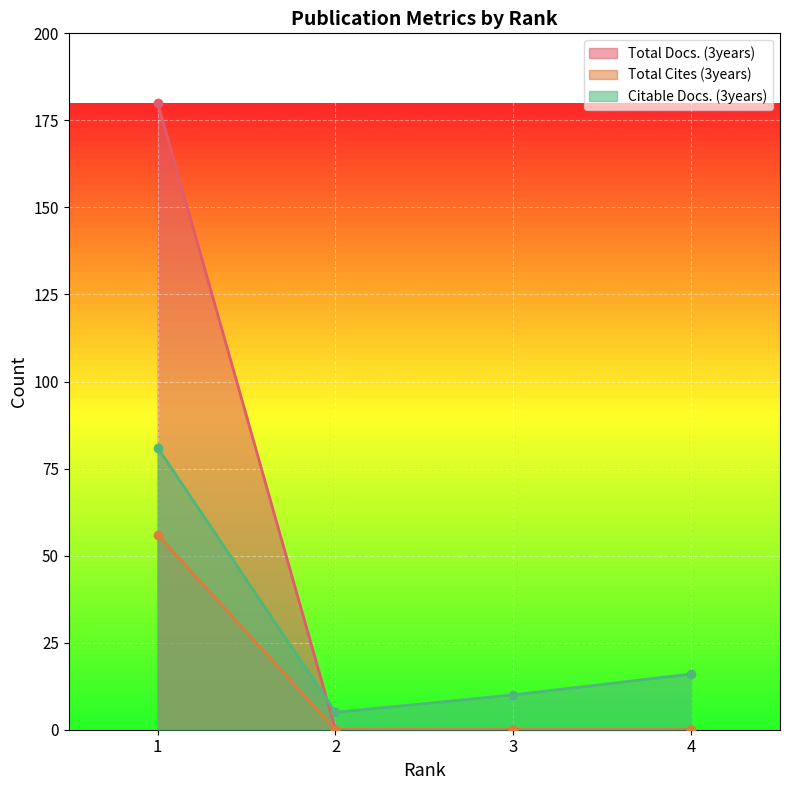

What is the spread (max minus min) of values at 4?

16